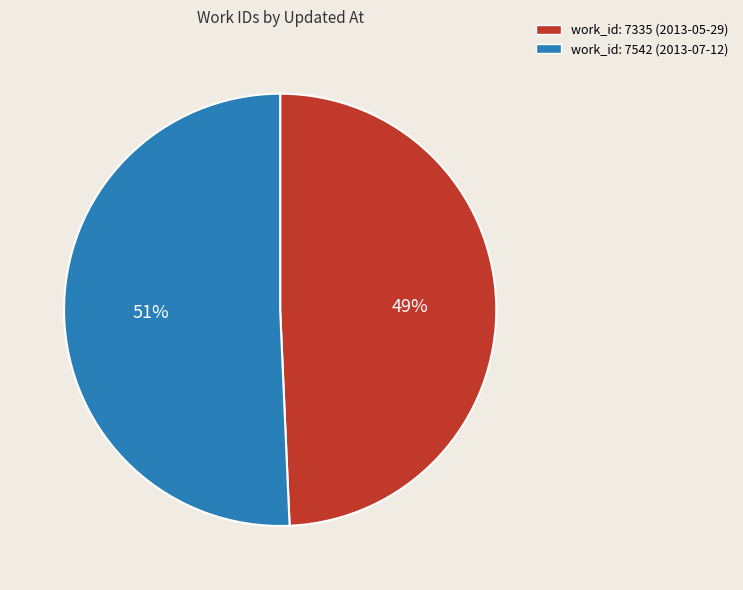

Do work_id: 7335 (2013-05-29) and work_id: 7542 (2013-07-12) together represent more than half of the pie?

Yes